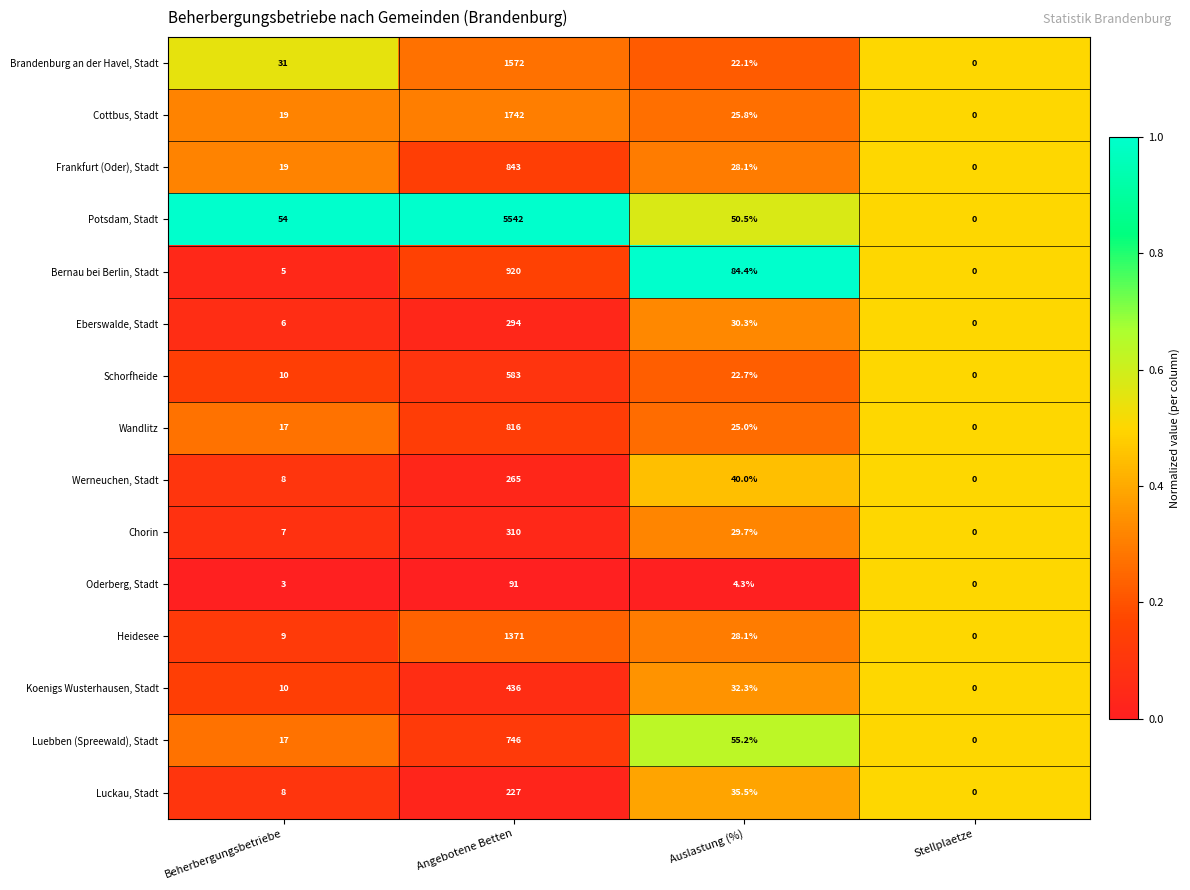

At which label is Koenigs Wusterhausen, Stadt closest to 218?

Auslastung (%)